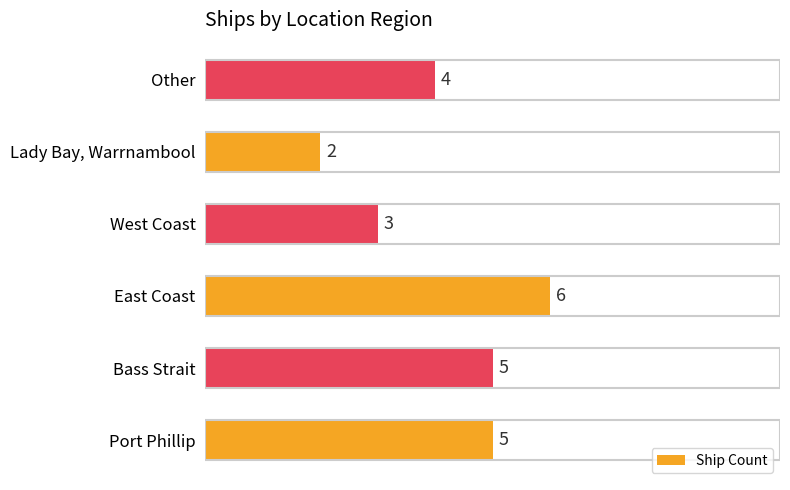

How many data points are less than 5?

3